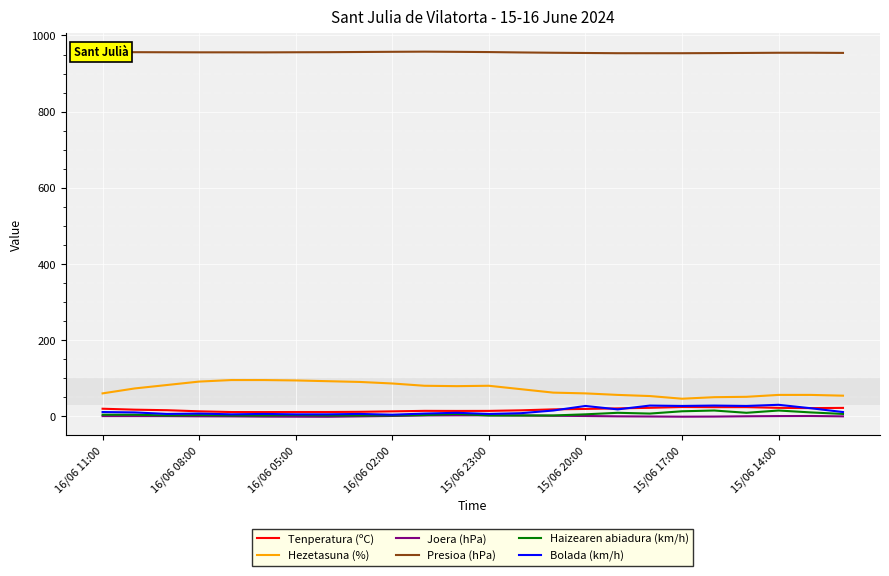

How many lines are shown in the chart?

6